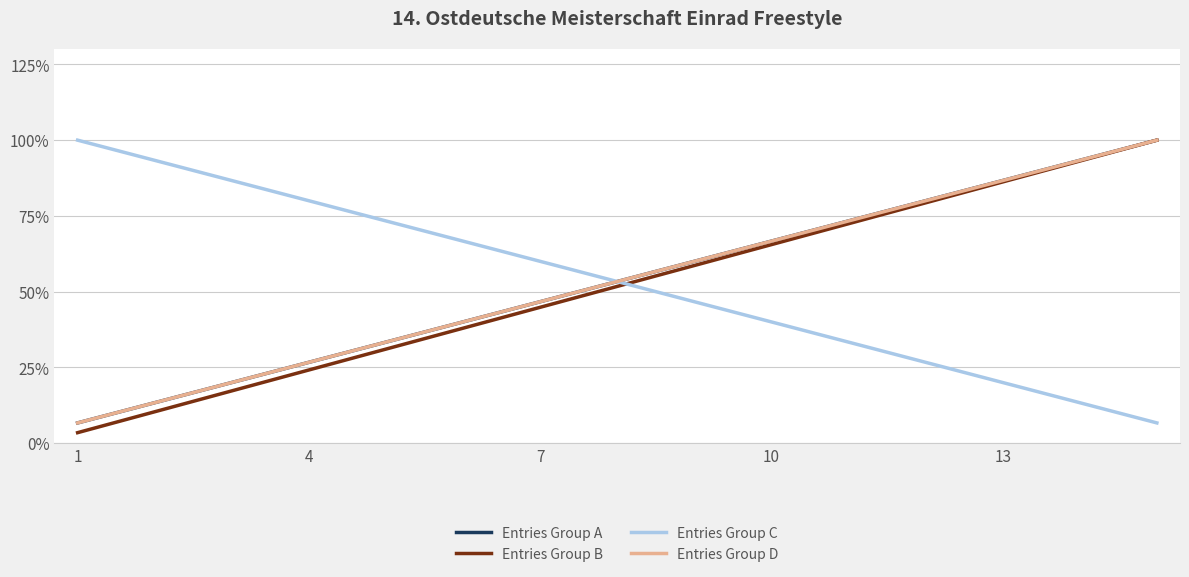

Reading left to right, list all the values displayed in this chart.

Entries Group A: 6.7	13.3	20.0	26.7	33.3	40.0	46.7	53.3	60.0	66.7	73.3	80.0	86.7	93.3	100.0
Entries Group B: 3.4	10.3	17.2	24.1	31.0	37.9	44.8	51.7	58.6	65.5	72.4	79.3	86.2	93.1	100.0
Entries Group C: 100.0	93.3	86.7	80.0	73.3	66.7	60.0	53.3	46.7	40.0	33.3	26.7	20.0	13.3	6.7
Entries Group D: 6.7	13.3	20.0	26.7	33.3	40.0	46.7	53.3	60.0	66.7	73.3	80.0	86.7	93.3	100.0